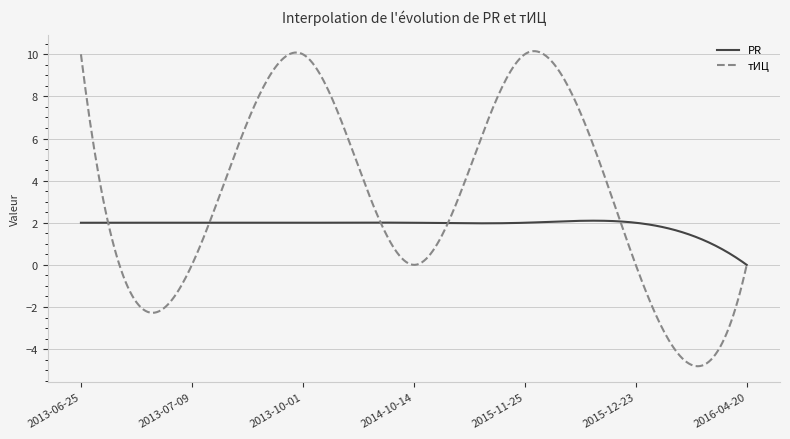

List the series in order of their overall mean, highest first.

тИЦ, PR